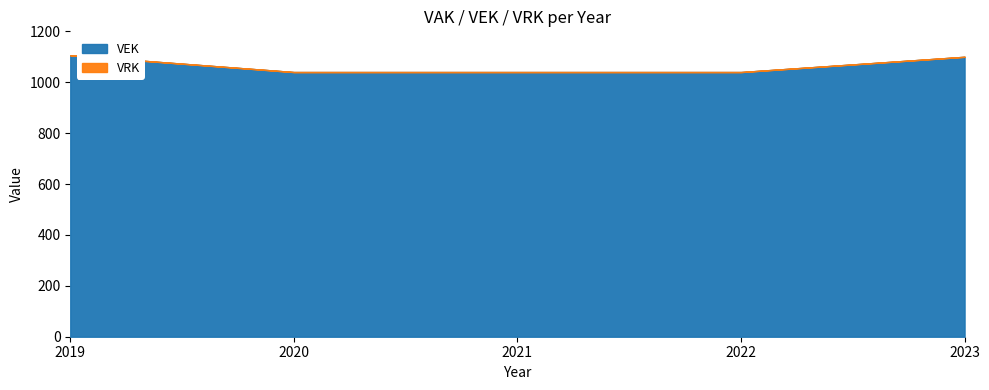

What is the highest value of the VEK series?

1106